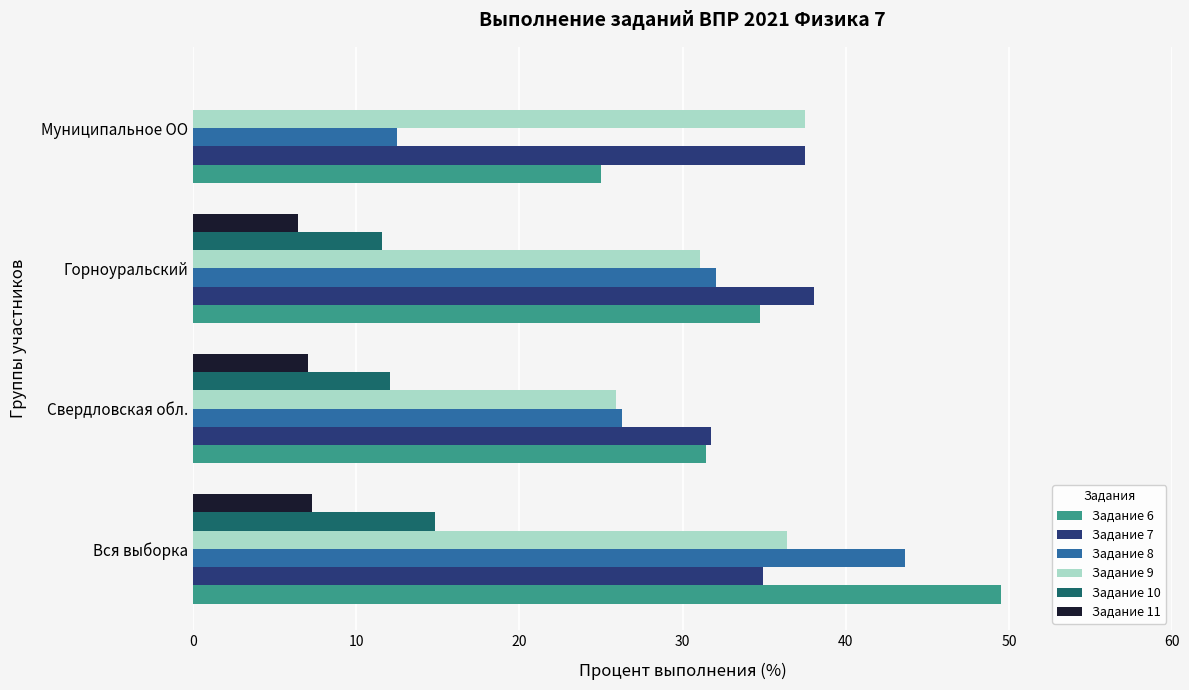

What is the sum of all Задание 9 values?

130.9